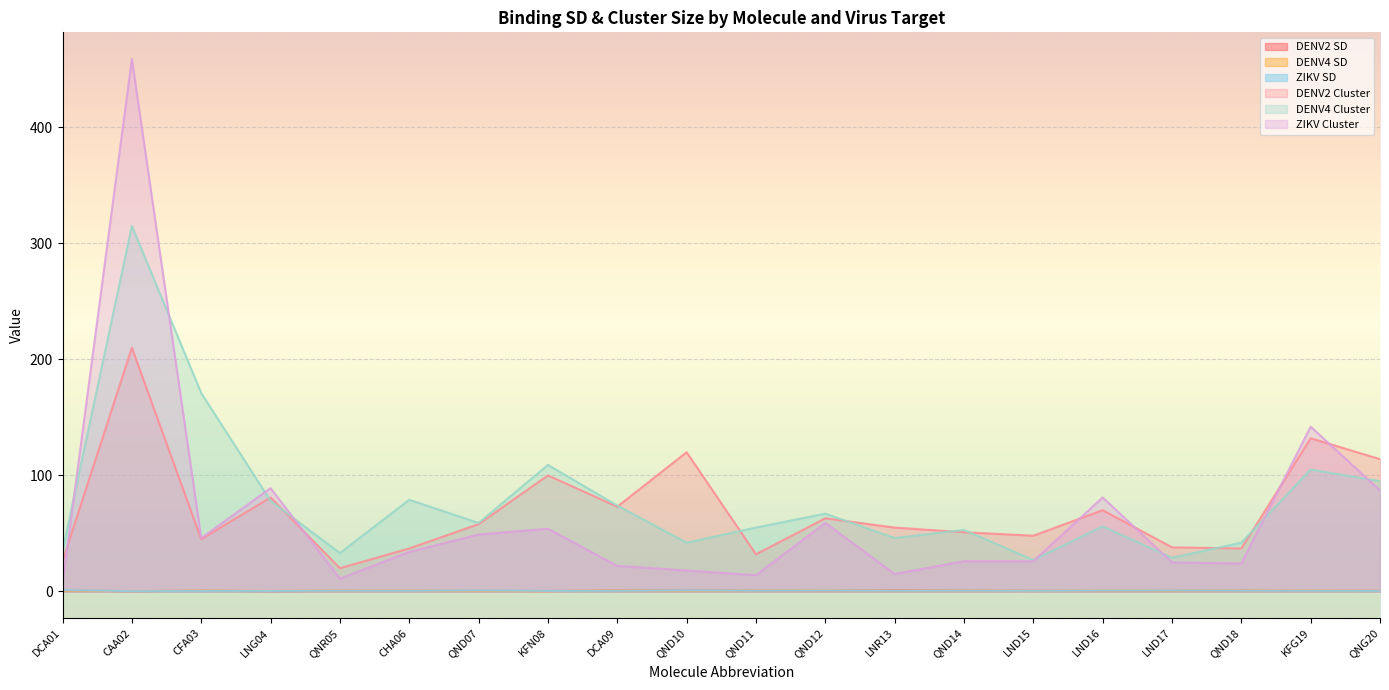

What are all the series names shown in the legend?

DENV2 SD, DENV4 SD, ZIKV SD, DENV2 Cluster, DENV4 Cluster, ZIKV Cluster